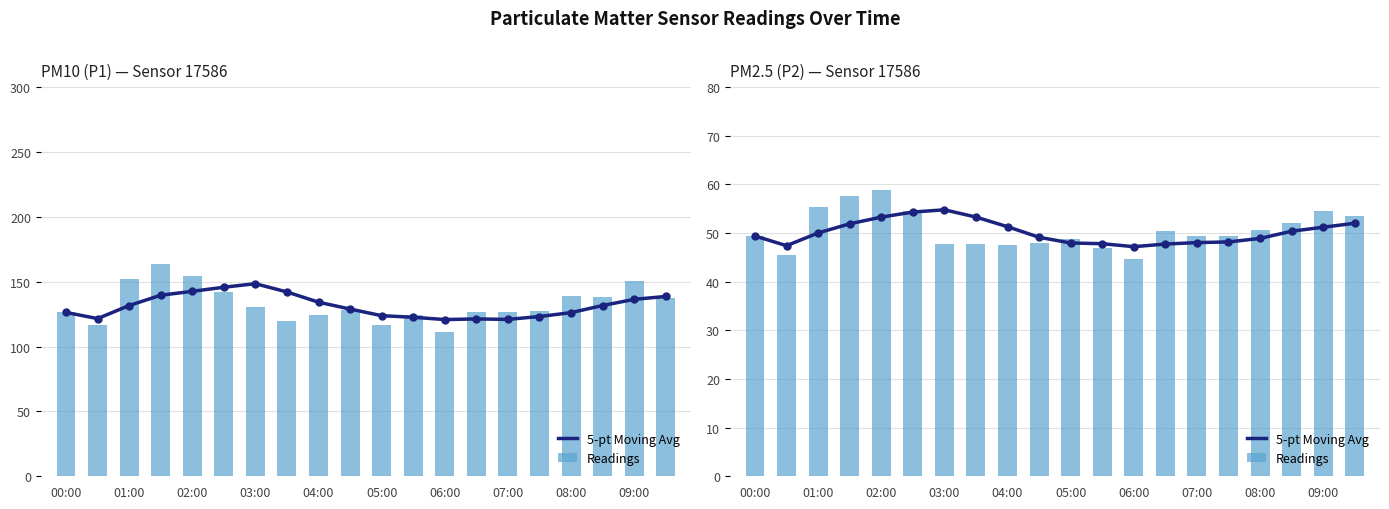

Is the value of 5-pt Moving Avg at 04:00 greater than the value of Readings at 07:00?

Yes